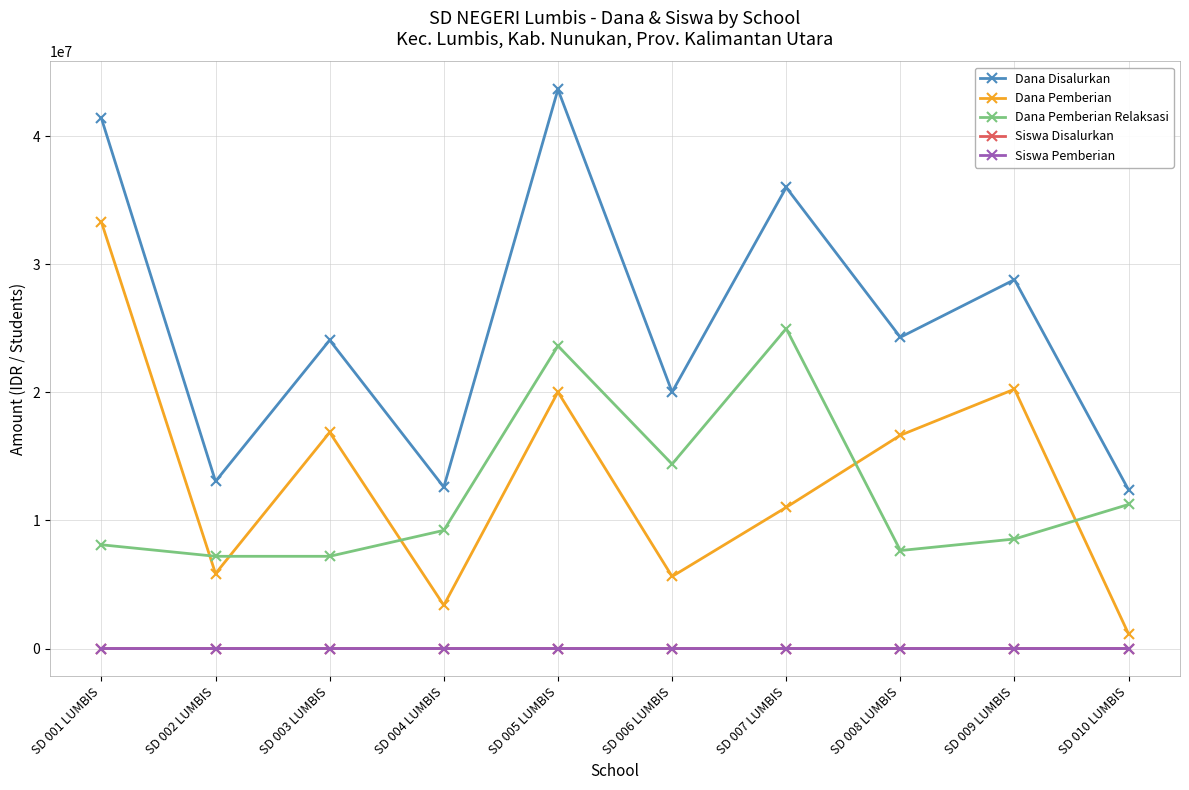

What is the label of the 1st point from the left?

SD 001 LUMBIS